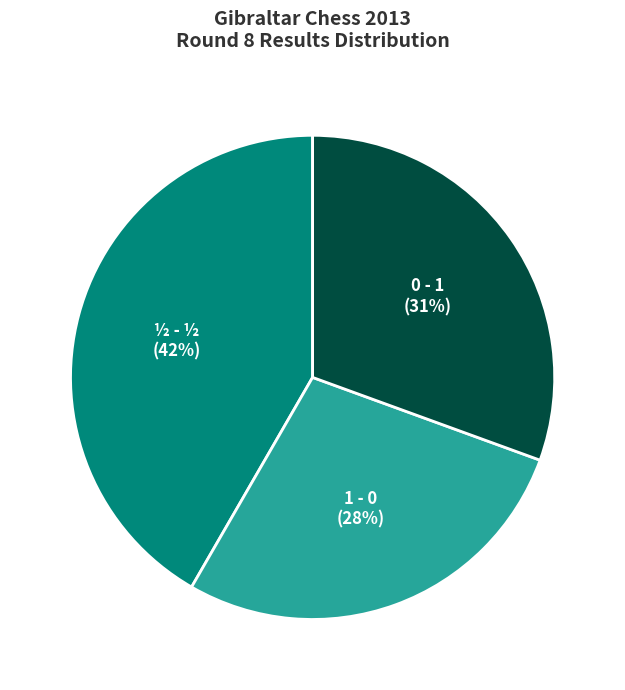

What is the largest slice in the pie chart?

½ - ½